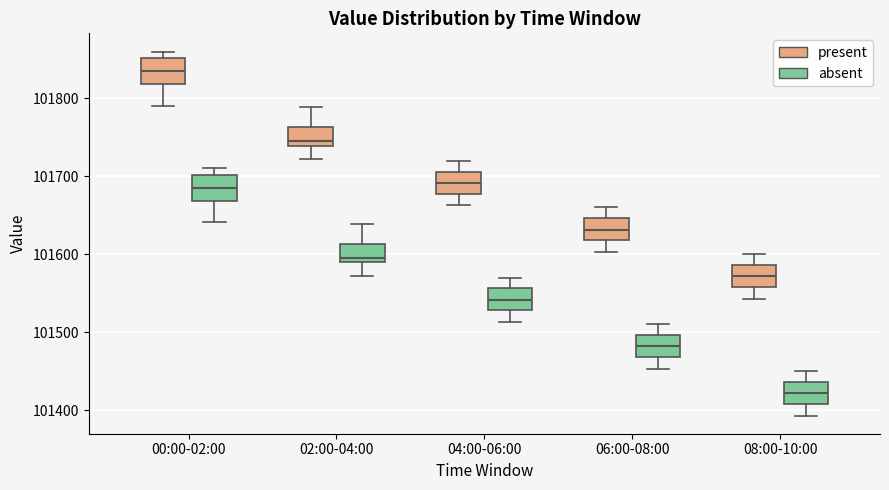

Where does the upper whisker of the box for 06:00-08:00 (absent) end on the y-axis? The values are not printed on the chart, so give them approximately, as read against the axis.

101510